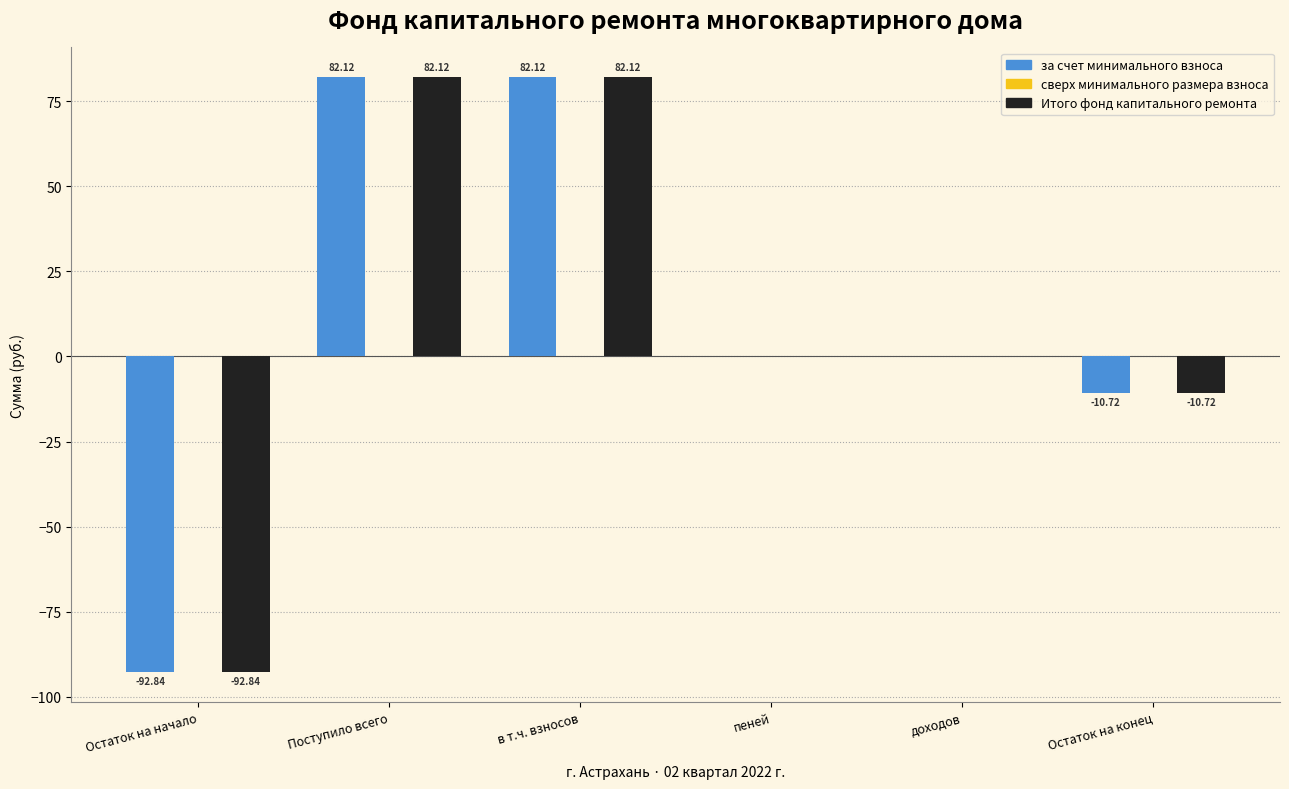

What is the difference between the за счет минимального взноса values at Остаток на конец and Остаток на начало?

82.1